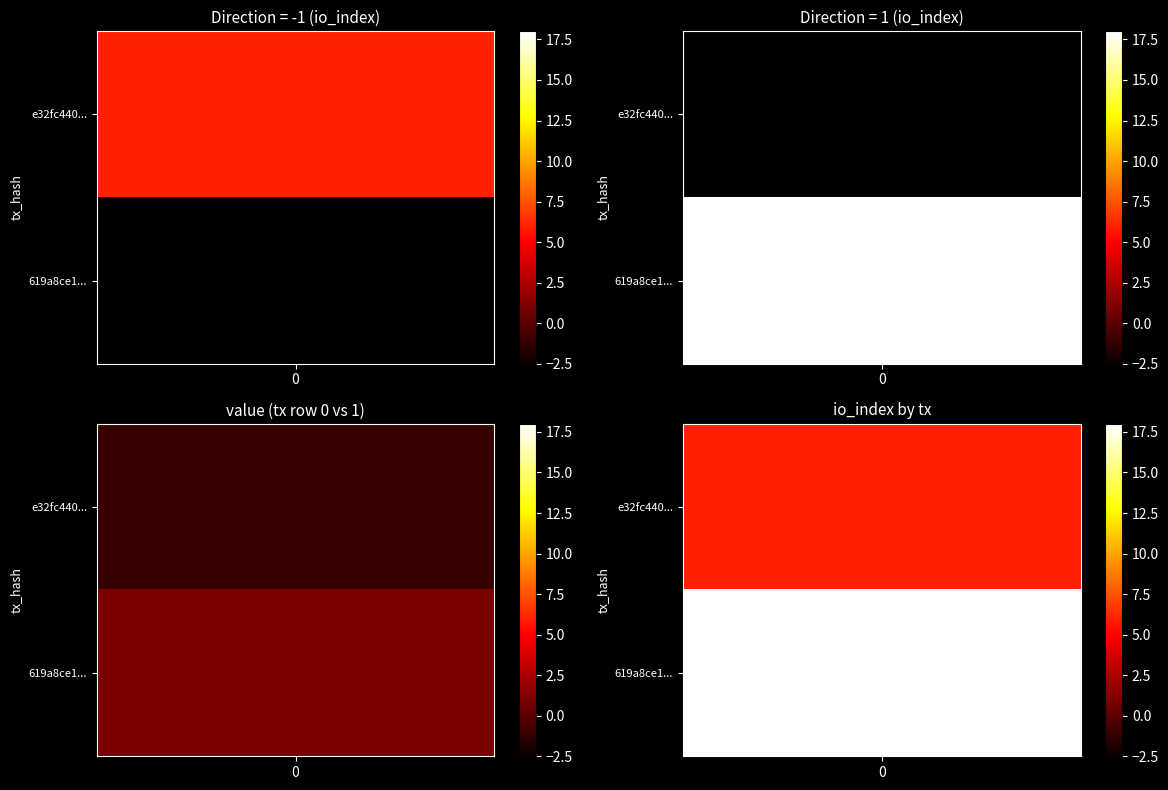

Which series has the largest range (max minus min)?

619a8ce17f613827dfc02557453f5f2a2aca00d